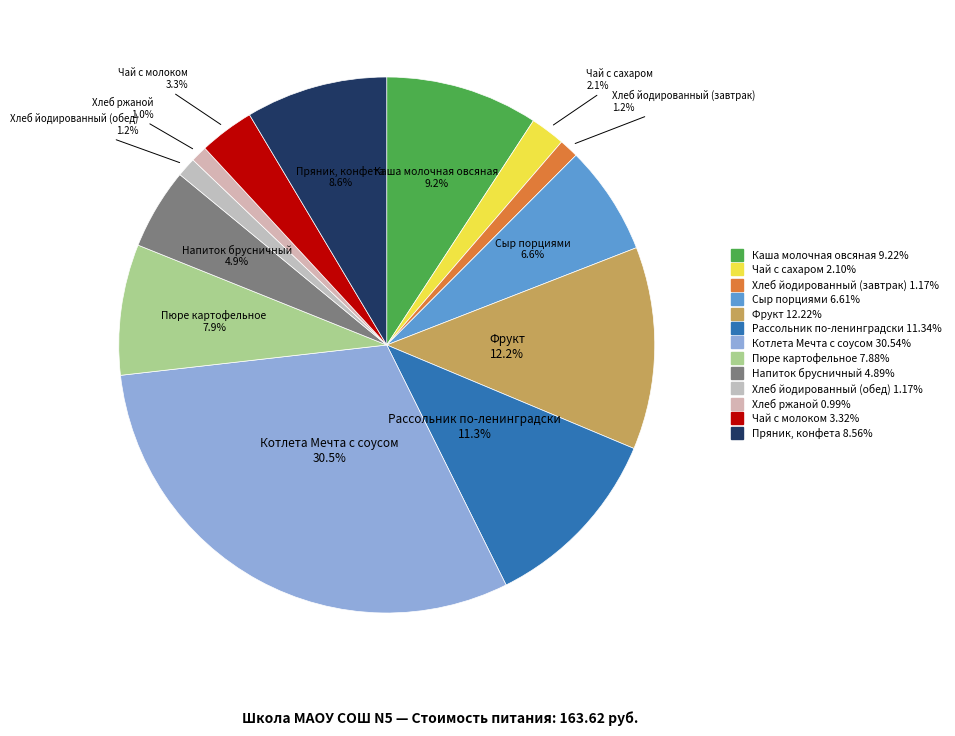

True or false: Каша молочная овсяная accounts for 20% of the total.

False